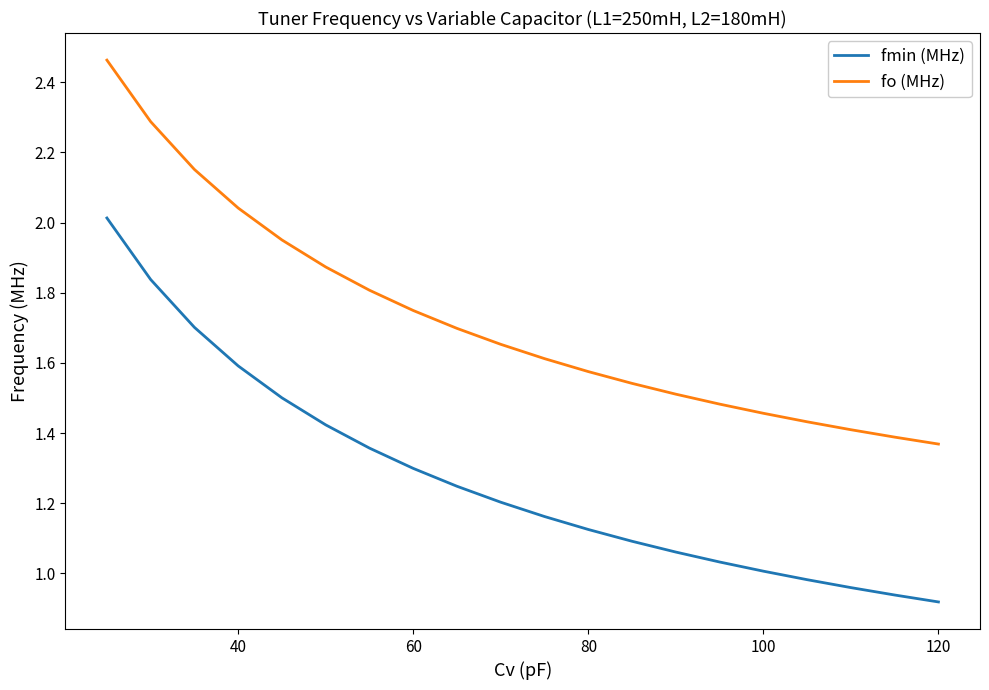

True or false: fo (MHz) and fmin (MHz) intersect in this chart.

False